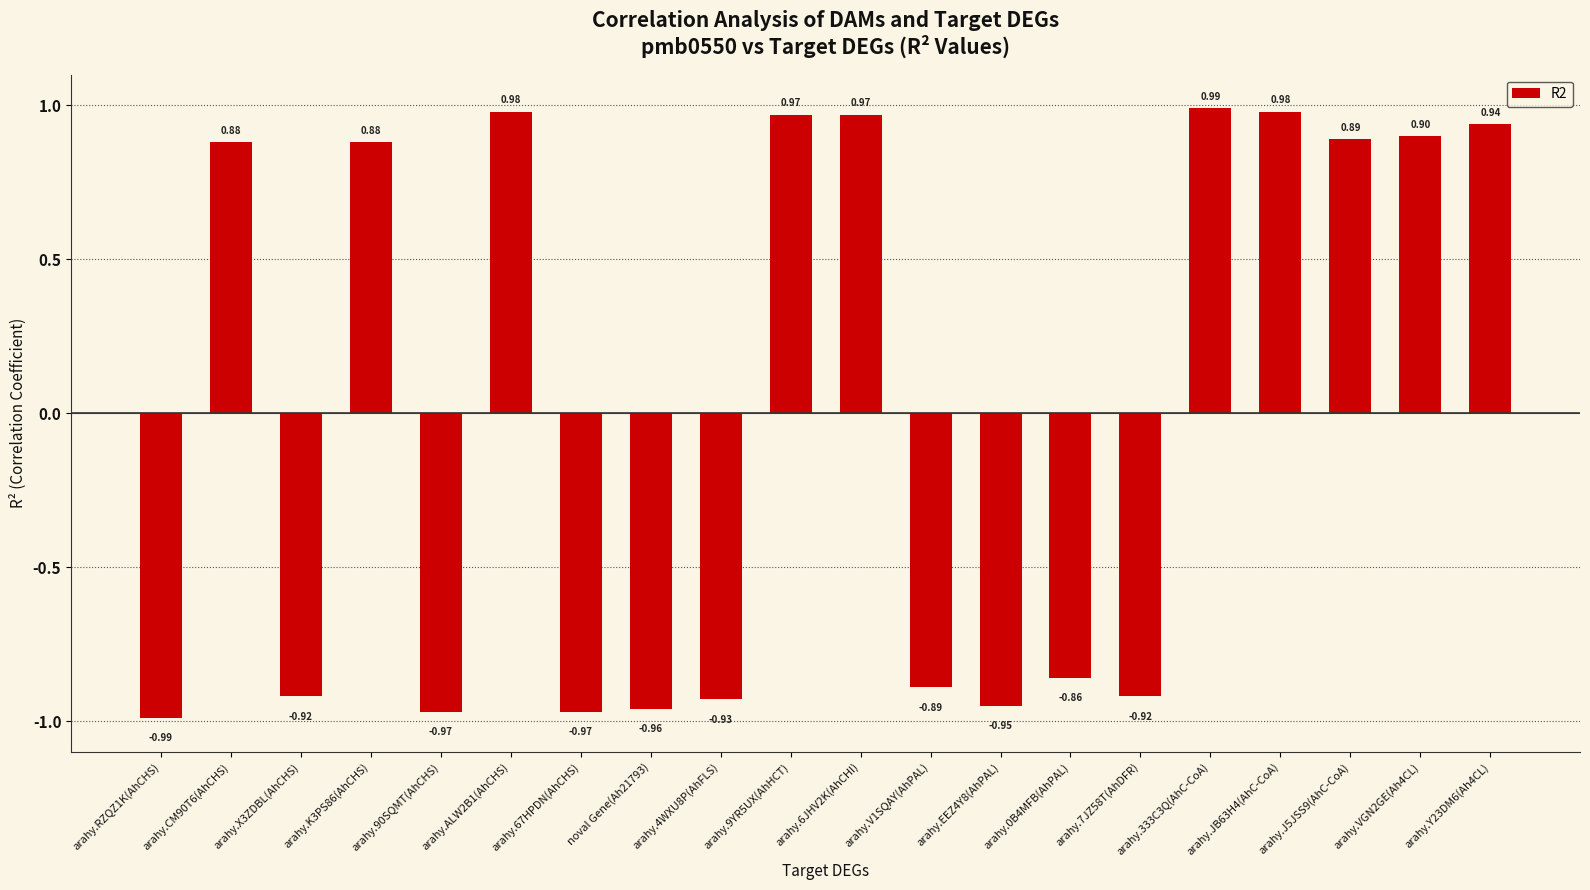

At which category does the chart reach its peak across all series?

arahy.333C3Q(AhC-CoA)